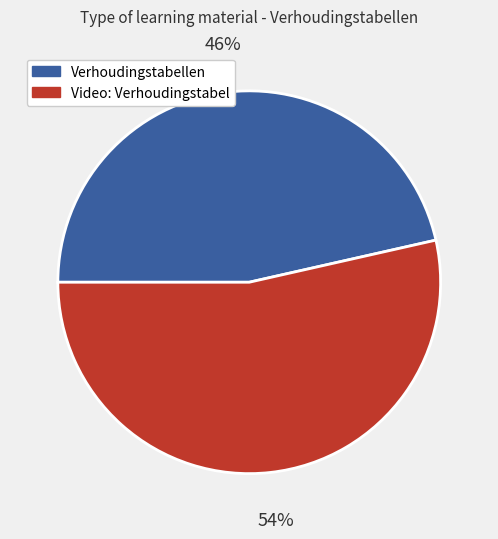

To the nearest percent, what is the average slice percentage?

50%